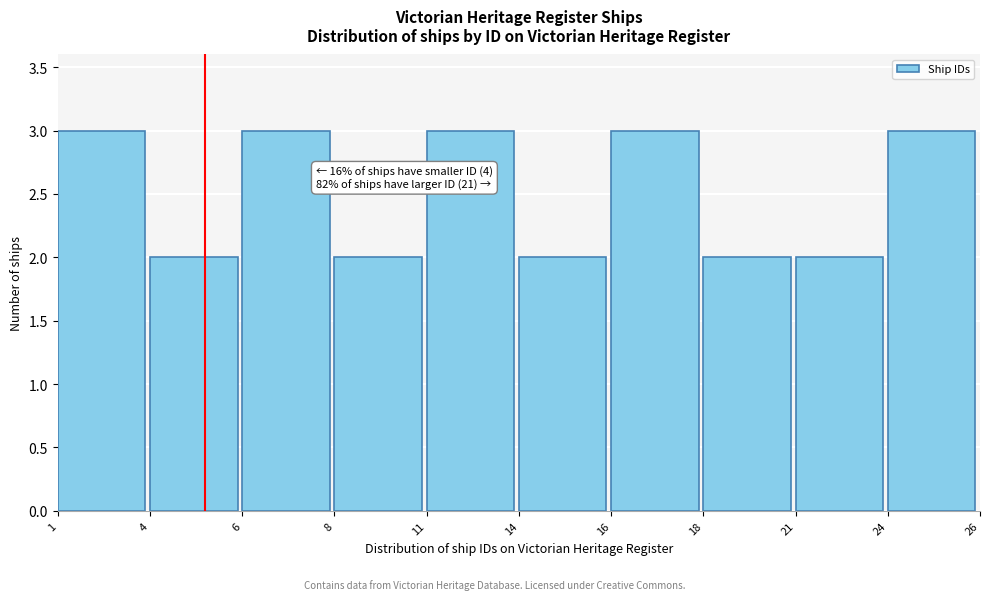

Reading left to right, extract all data points from this chart.

1=3	4=2	6=3	8=2	11=3	14=2	16=3	18=2	21=2	24=3